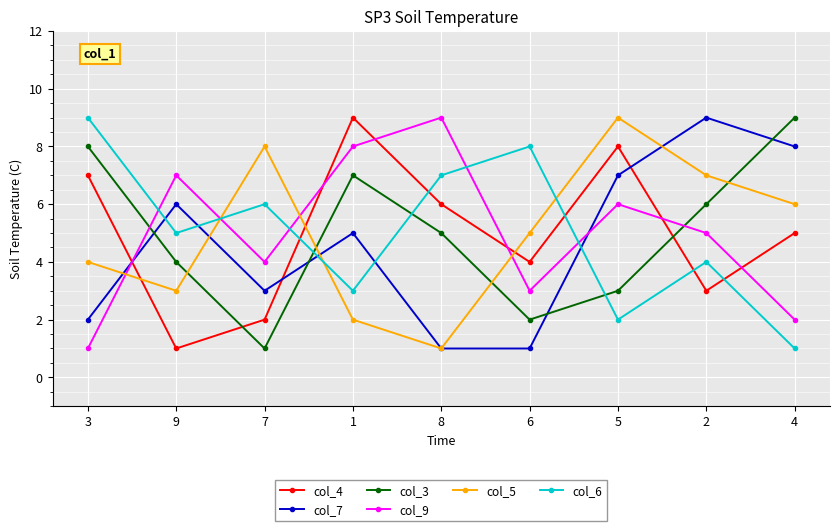

Reading left to right, what are all the values shown in this chart?

col_4: 3=7	9=1	7=2	1=9	8=6	6=4	5=8	2=3	4=5
col_7: 3=2	9=6	7=3	1=5	8=1	6=1	5=7	2=9	4=8
col_3: 3=8	9=4	7=1	1=7	8=5	6=2	5=3	2=6	4=9
col_9: 3=1	9=7	7=4	1=8	8=9	6=3	5=6	2=5	4=2
col_5: 3=4	9=3	7=8	1=2	8=1	6=5	5=9	2=7	4=6
col_6: 3=9	9=5	7=6	1=3	8=7	6=8	5=2	2=4	4=1